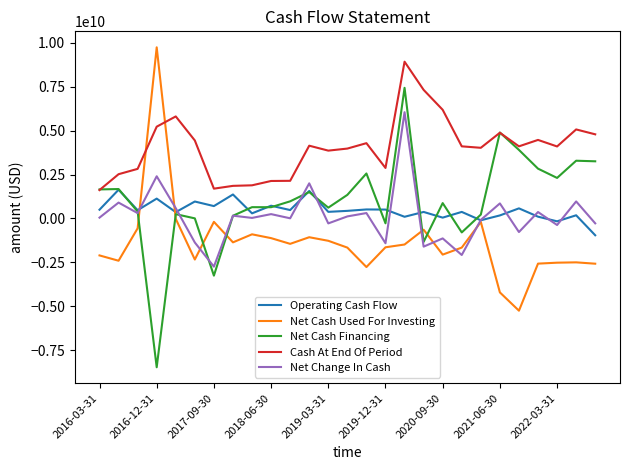

What is the difference between the second highest and second lowest values in the Net Change In Cash series?

4484000000